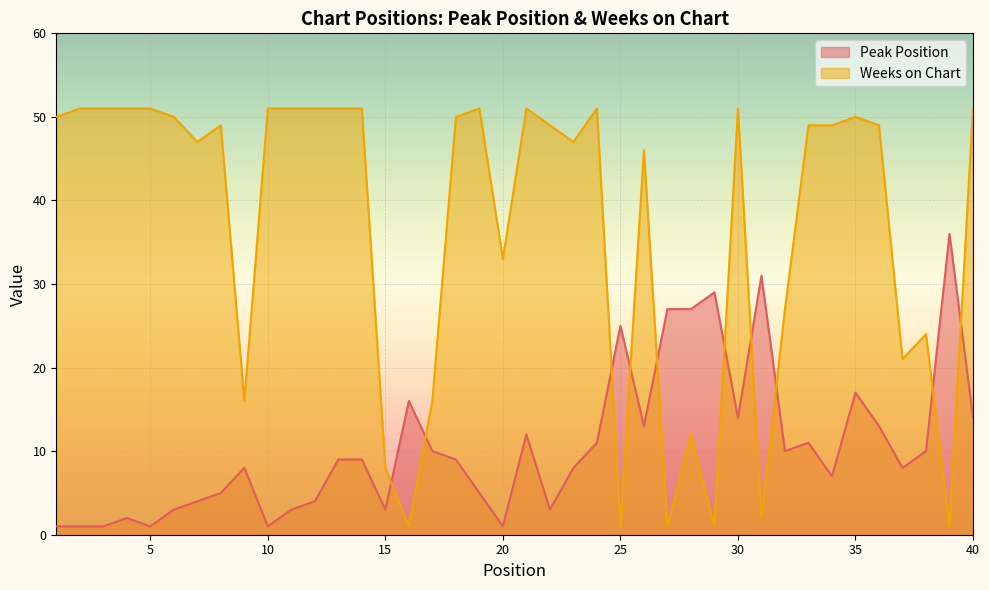

What is the maximum value for Peak Position?

36